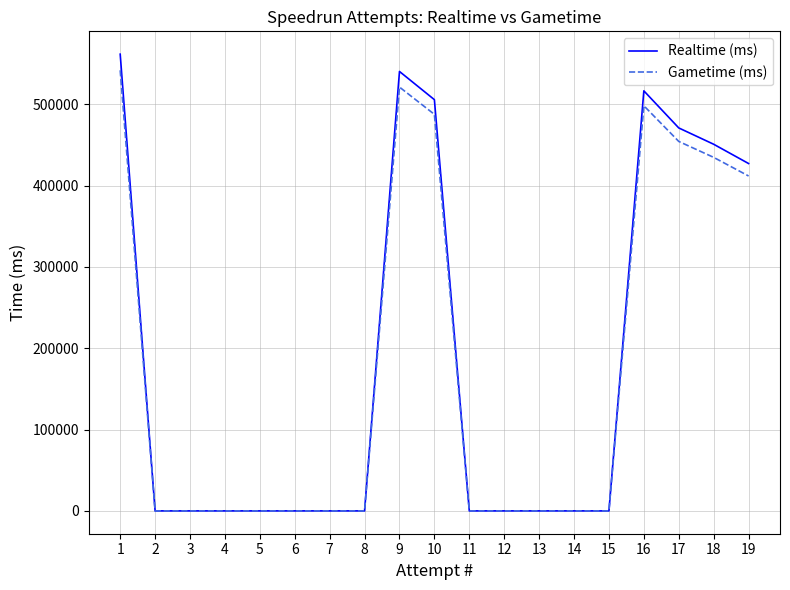

Reading left to right, transcribe all the data shown in this chart.

Realtime (ms): 561691	0	0	0	0	0	0	0	540416	505738	0	0	0	0	0	516588	470968	450906	427203
Gametime (ms): 541866	0	0	0	0	0	0	0	521232	487666	0	0	0	0	0	498266	454366	434766	411866